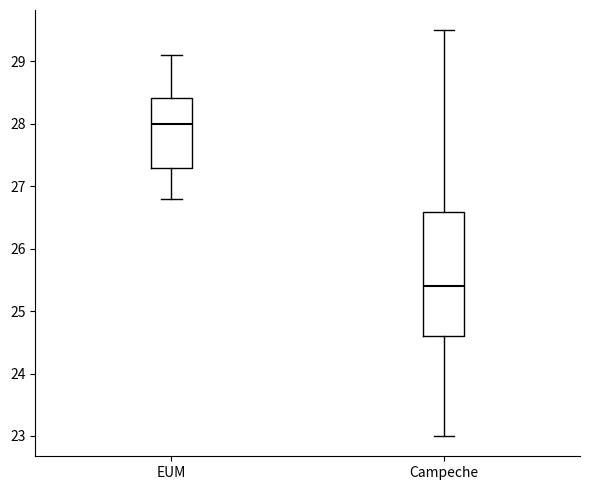

Which box is the tallest, from its lower edge to its upper edge?

Campeche